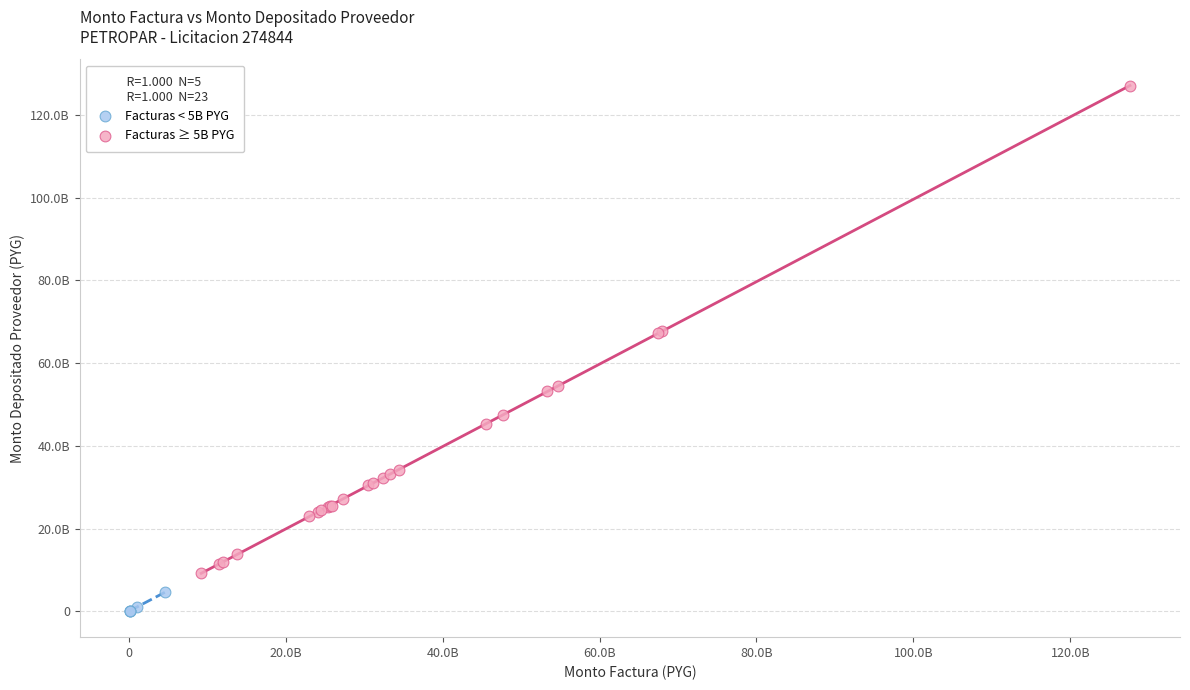

What are all the series names shown in the legend?

Facturas < 5B PYG, Facturas ≥ 5B PYG